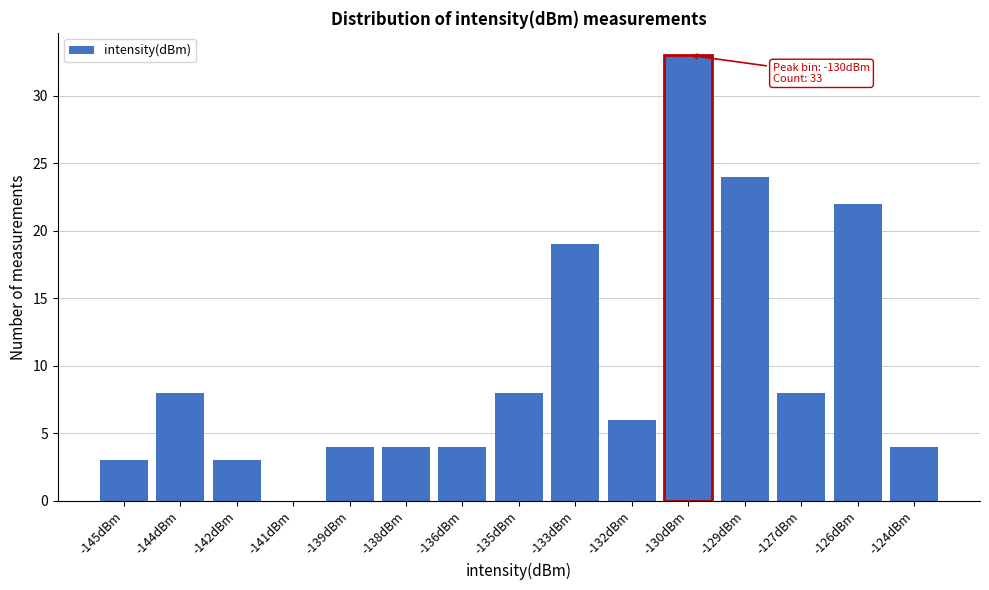

Reading left to right, what are all the values shown in this chart?

-145dBm=3	-144dBm=8	-142dBm=3	-141dBm=0	-139dBm=4	-138dBm=4	-136dBm=4	-135dBm=8	-133dBm=19	-132dBm=6	-130dBm=33	-129dBm=24	-127dBm=8	-126dBm=22	-124dBm=4